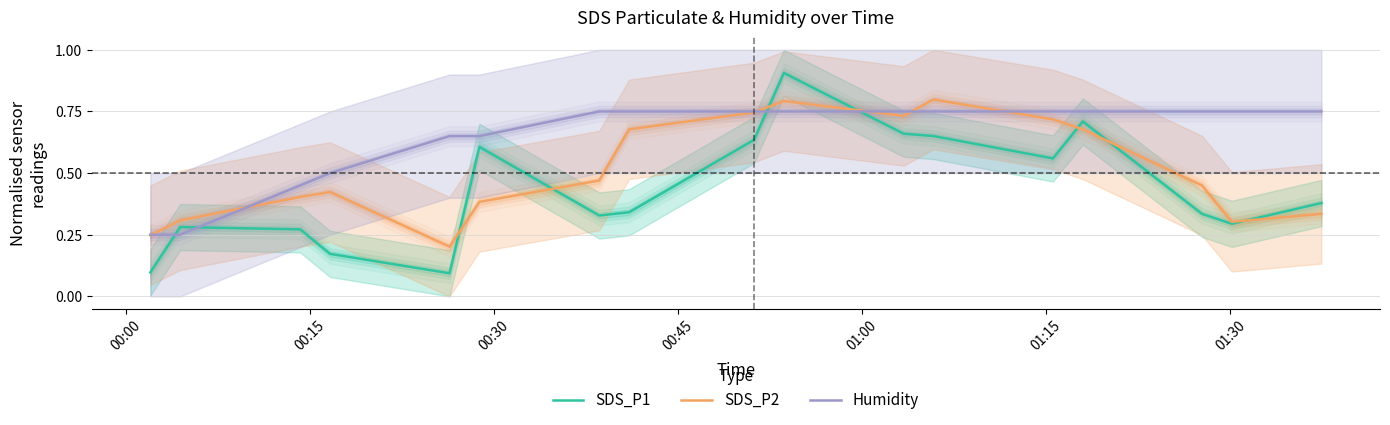

True or false: SDS_P1 and Humidity cross at least once.

True